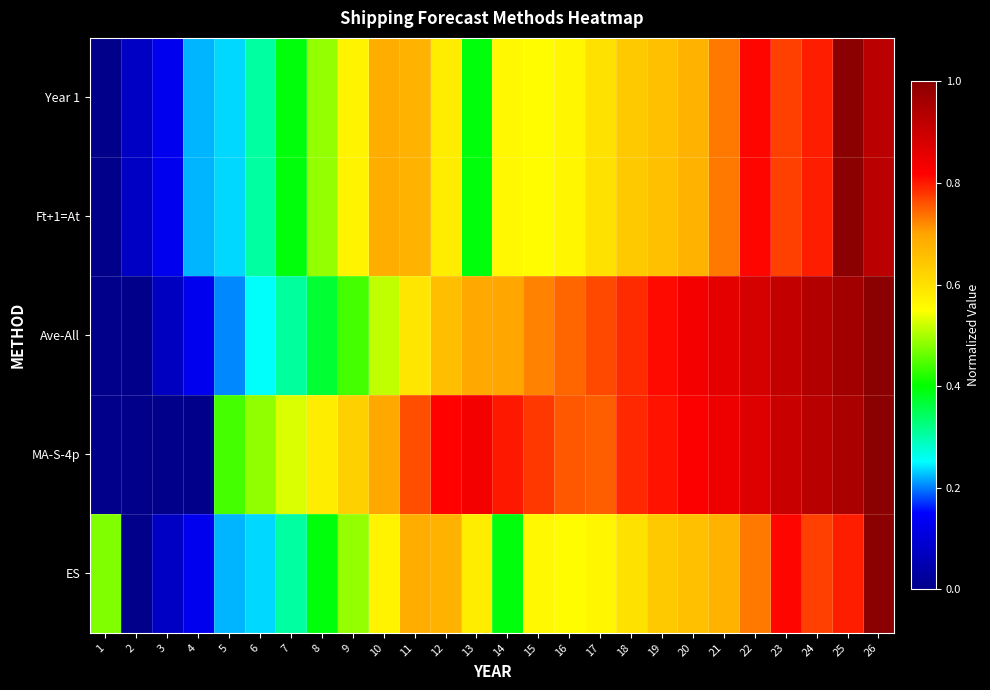

At which category is the sum across all series the highest?

26